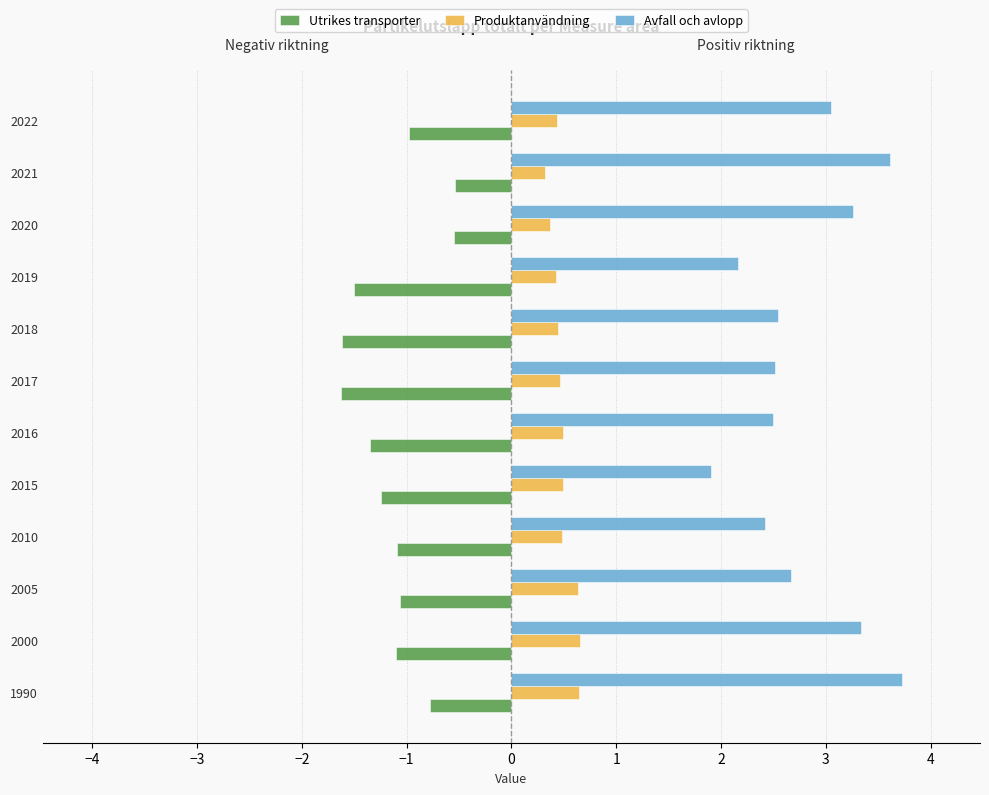

What value does the Utrikes transporter series have at 2022?

-1.0